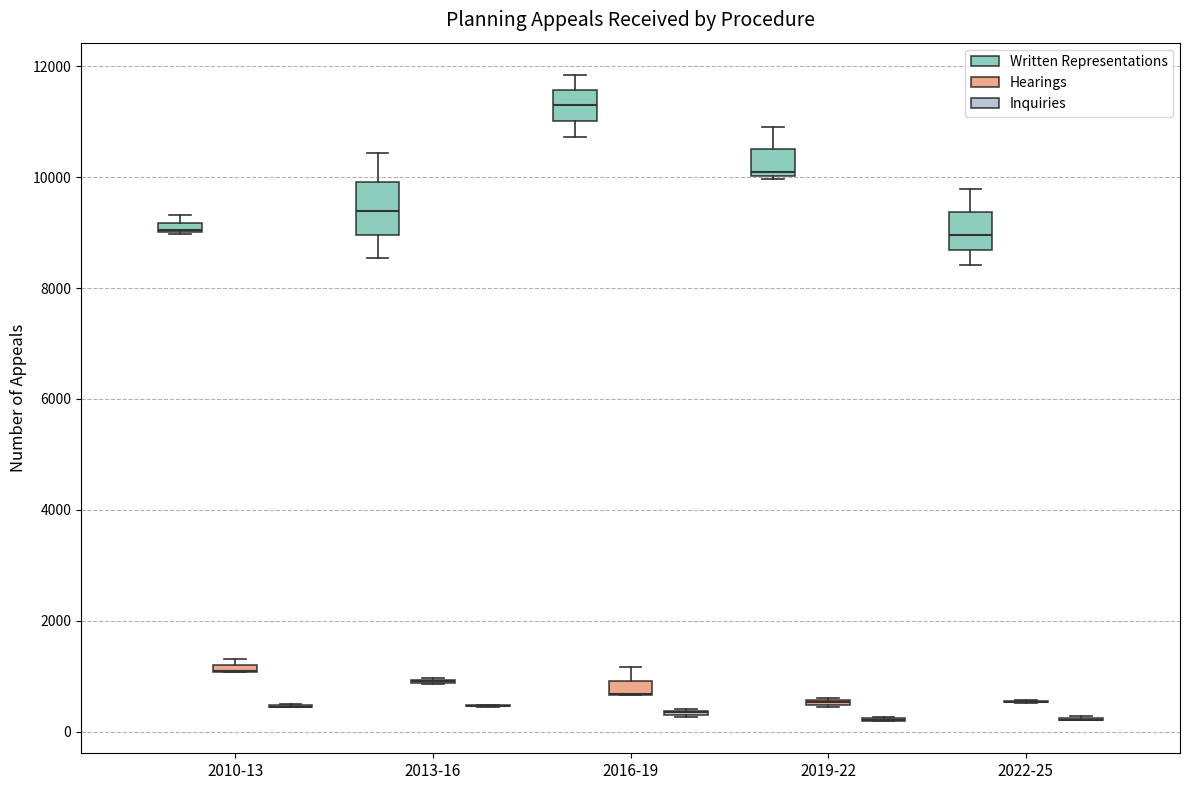

Comparing the boxes themselves (not the whiskers), which one is the tallest?

2013-16 (Written Representations)